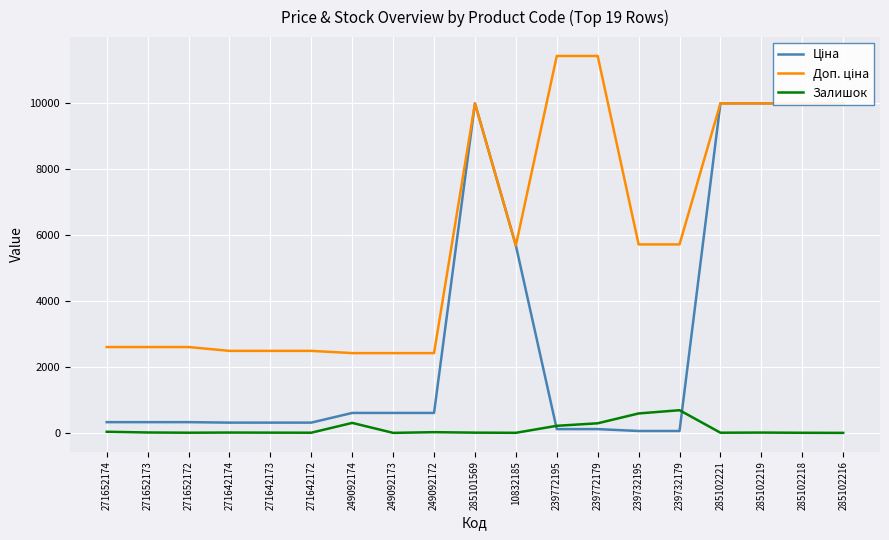

Reading left to right, list all the values displayed in this chart.

Ціна: 271652174=324.8	271652173=324.8	271652172=324.8	271642174=310.3	271642173=310.3	271642172=310.3	249092174=603.7	249092173=603.7	249092172=603.7	285101569=9975.0	10832185=5673.8	239772195=114.1	239772179=114.1	239732195=57.0	239732179=57.0	285102221=9975.0	285102219=9975.0	285102218=9975.0	285102216=9975.0
Доп. ціна: 271652174=2598.3	271652173=2598.3	271652172=2598.3	271642174=2482.4	271642173=2482.4	271642172=2482.4	249092174=2414.8	249092173=2414.8	249092172=2414.8	285101569=9975.0	10832185=5673.8	239772195=11410.0	239772179=11410.0	239732195=5705.0	239732179=5705.0	285102221=9975.0	285102219=9975.0	285102218=9975.0	285102216=9975.0
Залишок: 271652174=34.0	271652173=12.0	271652172=5.0	271642174=10.0	271642173=7.0	271642172=5.0	249092174=302.0	249092173=0.0	249092172=21.0	285101569=7.0	10832185=2.0	239772195=214.0	239772179=290.0	239732195=588.0	239732179=686.0	285102221=5.0	285102219=9.0	285102218=3.0	285102216=0.0